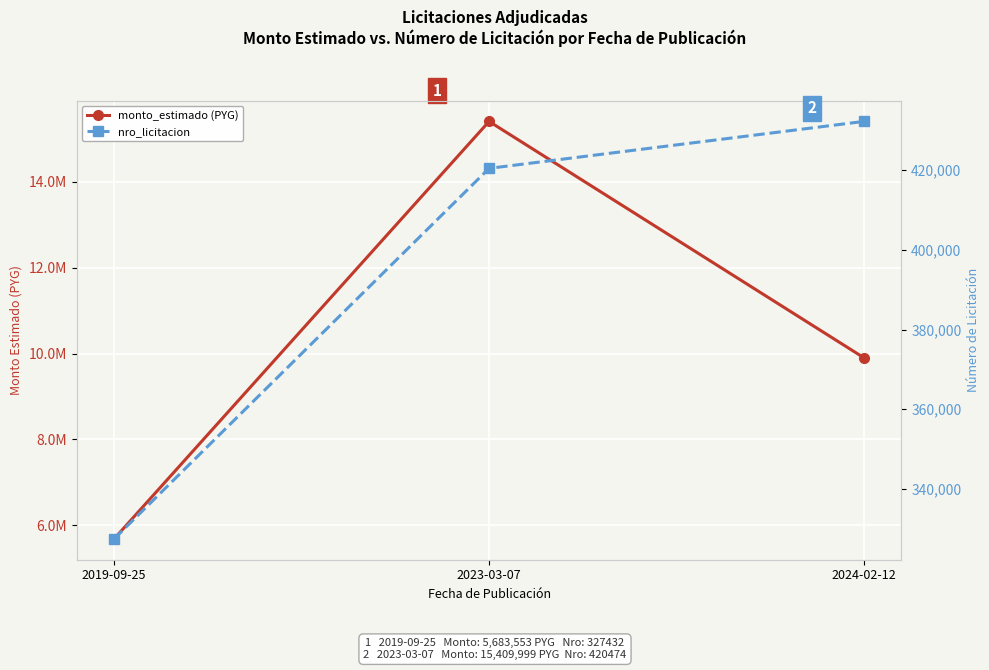

What is the difference between the maximum and minimum values in the monto_estimado (PYG) series?

9726446